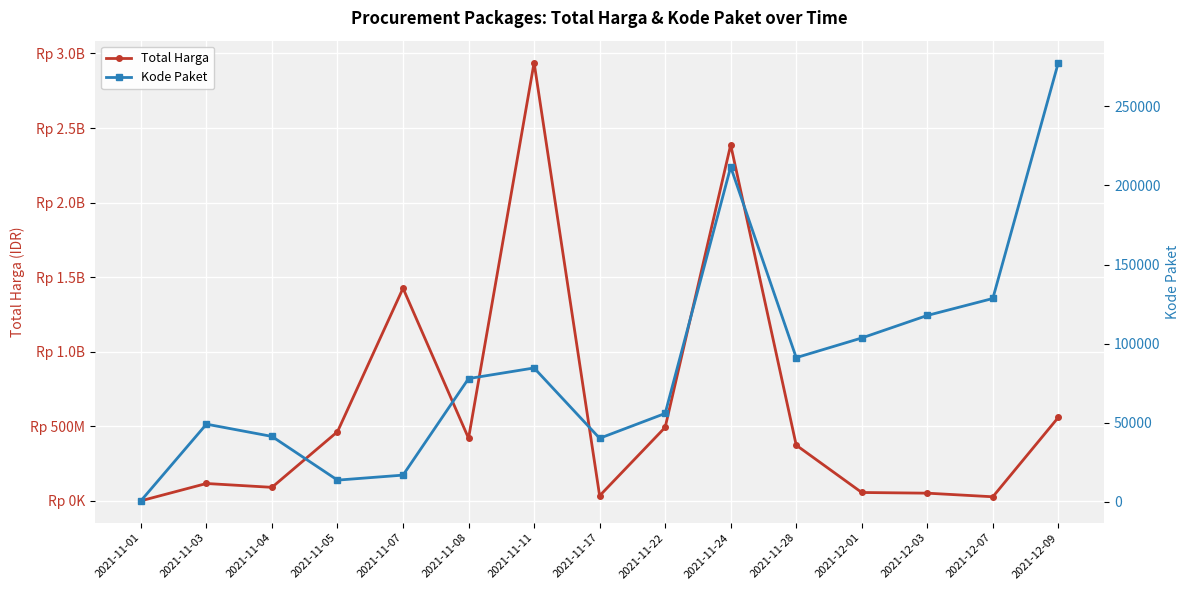

What are all the series names shown in the legend?

Total Harga, Kode Paket